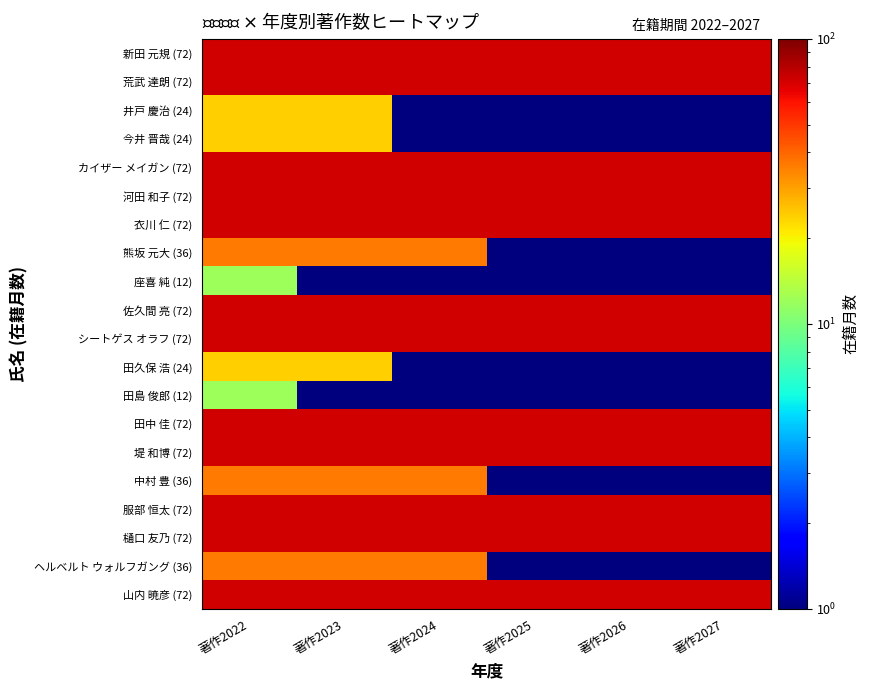

At how many categories does at least one series exceed 51?

6